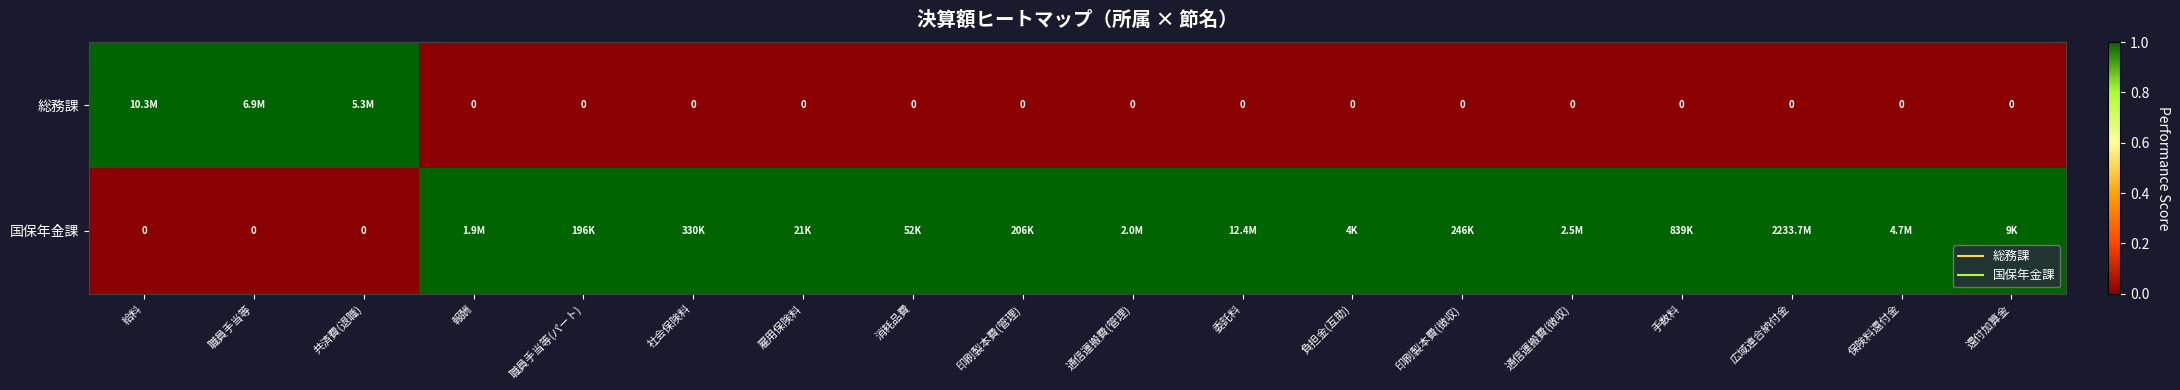

At how many categories does at least one series exceed 0?

18